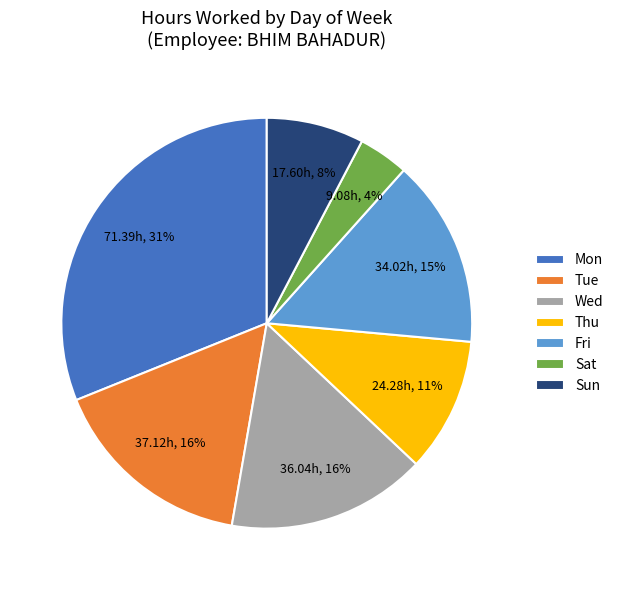

Which has a higher value, Tue or Mon?

Mon